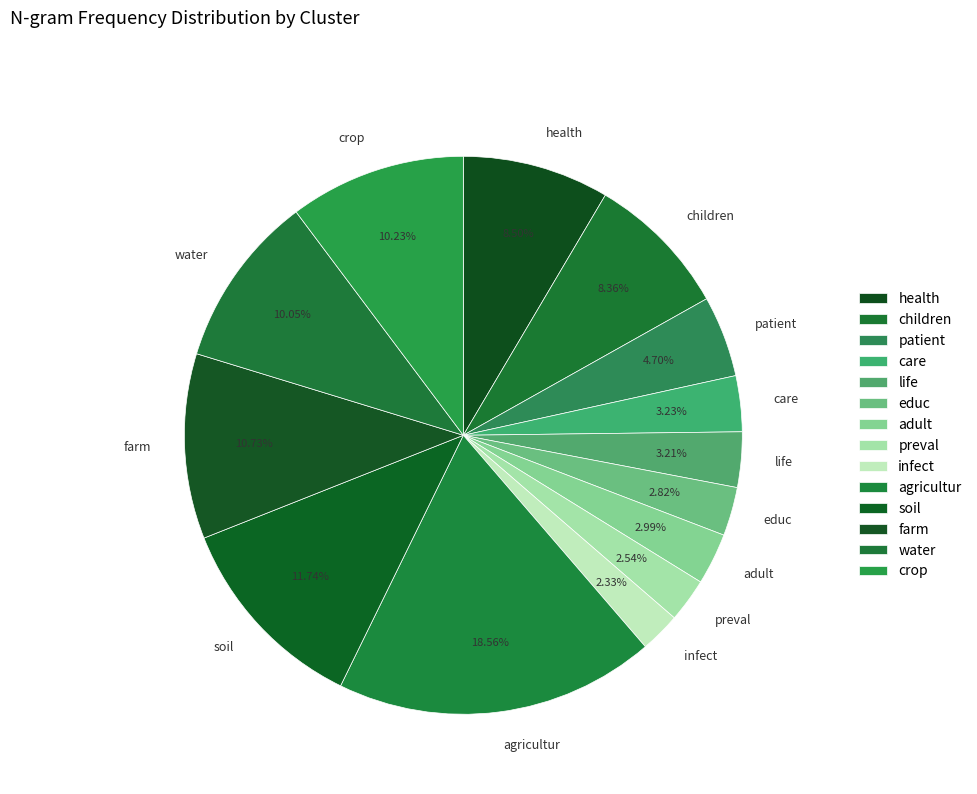

What percentage is NOT represented by children?

91.6%